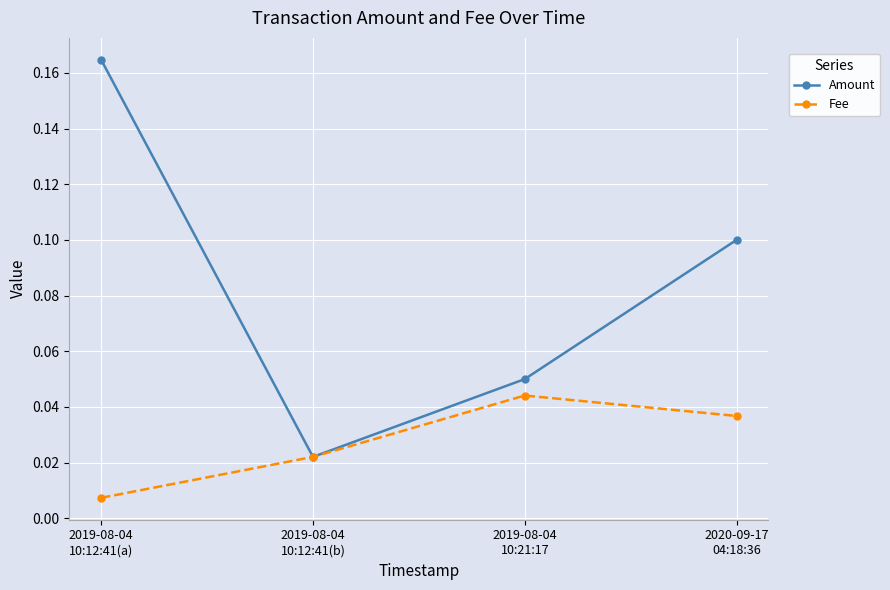

Which series has the largest total across all categories?

Amount